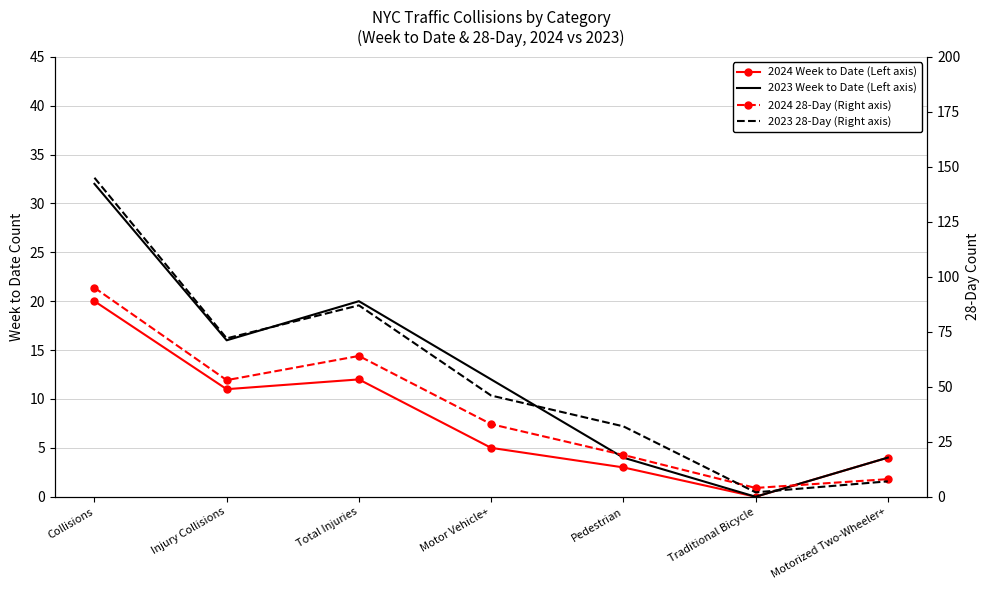

Is it true that 2023 28-Day (Right axis) equals 5 at Motorized Two-Wheeler+?

False